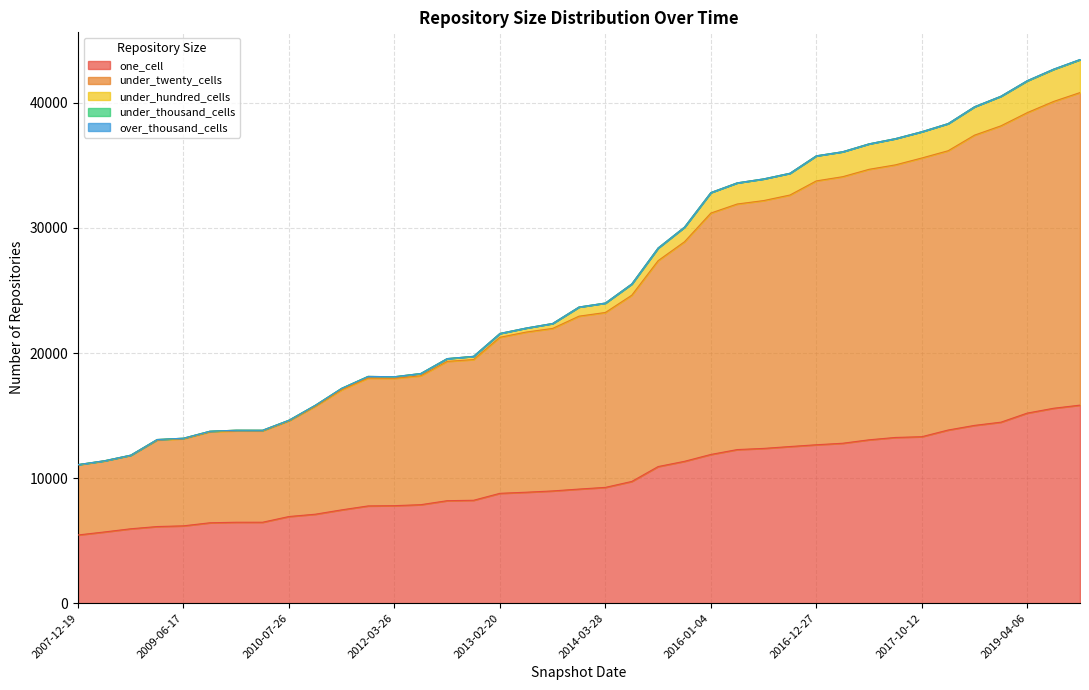

What position from the left is 2009-06-17?

5